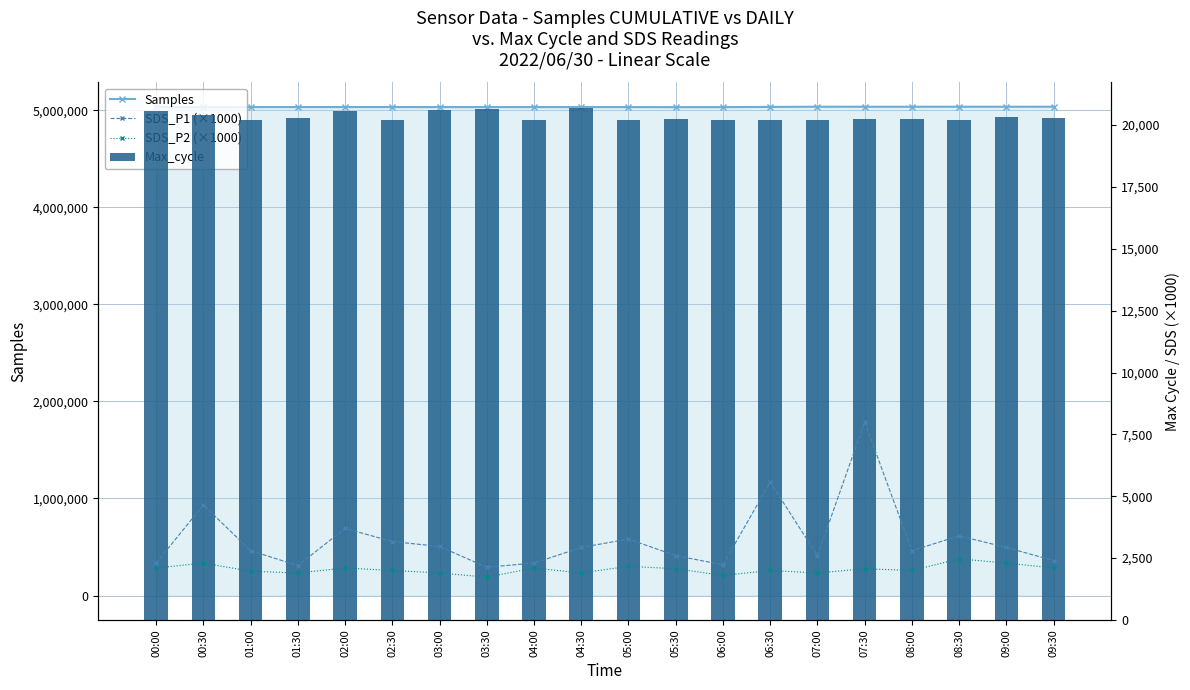

Which series has the widest spread of values?

SDS_P1 (×1000)